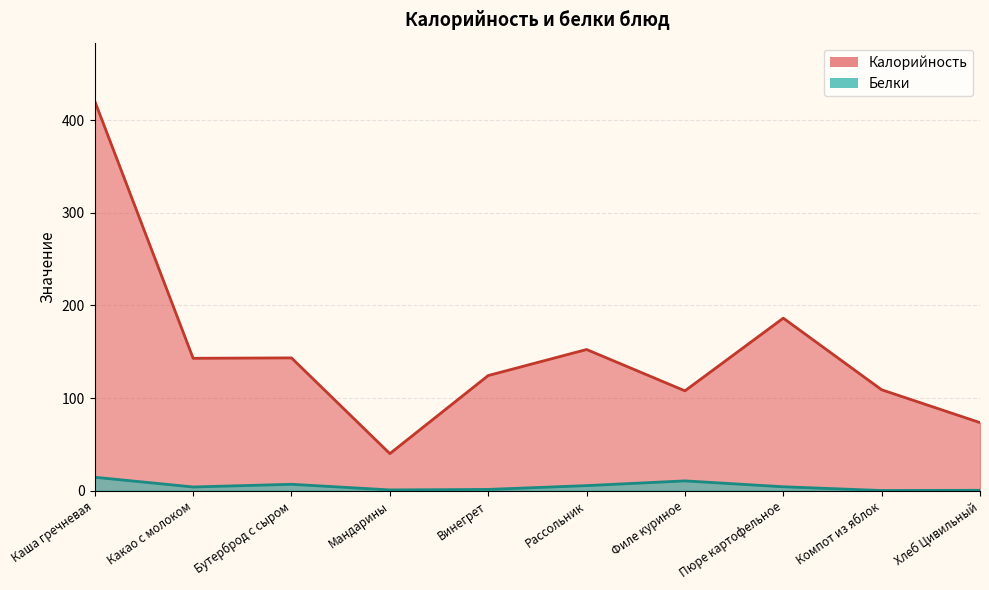

What is the value of the Белки point at the 8th from the left?

4.2